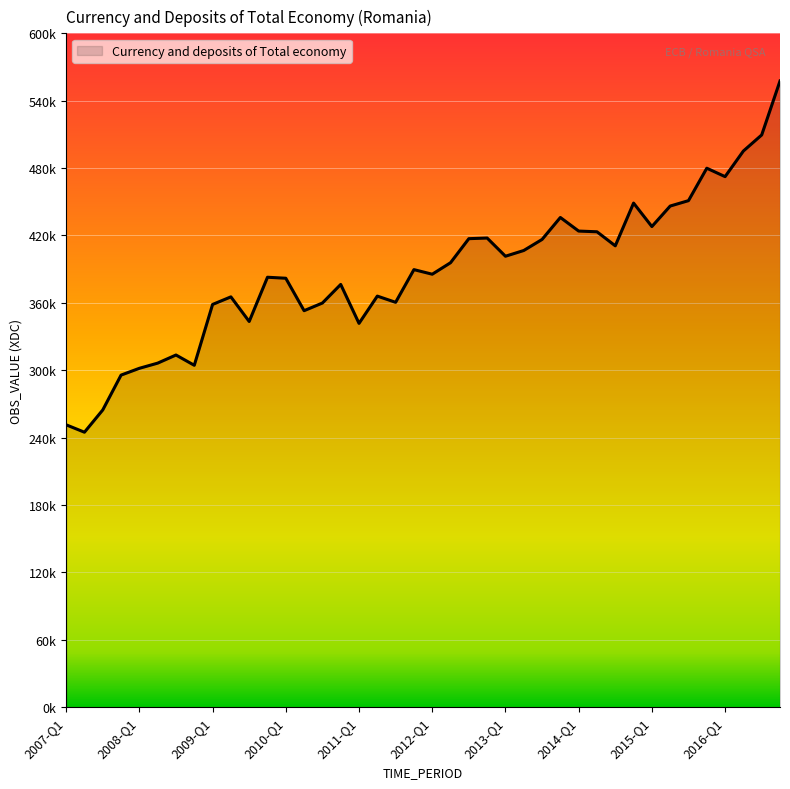

Does the chart display data point markers on the line(s)?

No